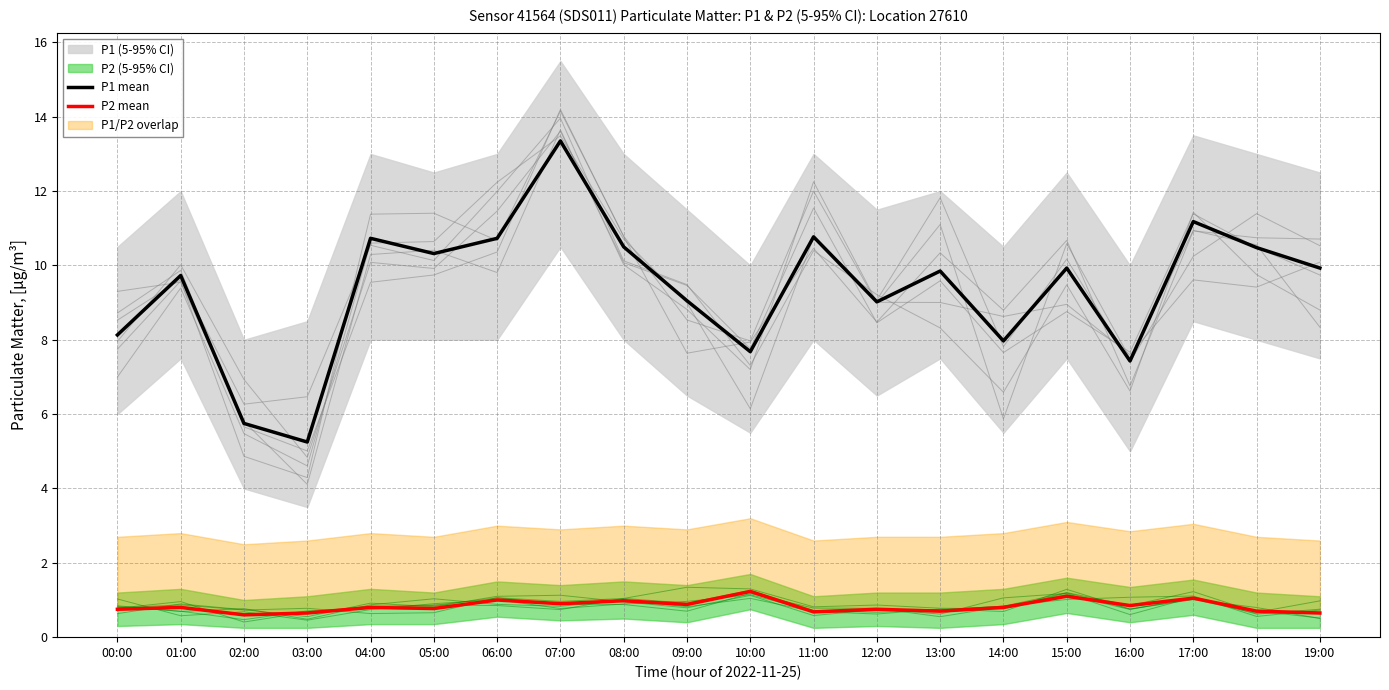

Reading right to left, transcribe all the data shown in this chart.

P1 mean: 9.9	10.5	11.2	7.4	9.9	8.0	9.8	9.0	10.8	7.7	9.1	10.5	13.3	10.7	10.3	10.7	5.2	5.8	9.7	8.1
P2 mean: 0.7	0.7	1.1	0.8	1.1	0.8	0.7	0.8	0.7	1.2	0.9	1.0	0.9	1.0	0.8	0.8	0.7	0.6	0.8	0.8